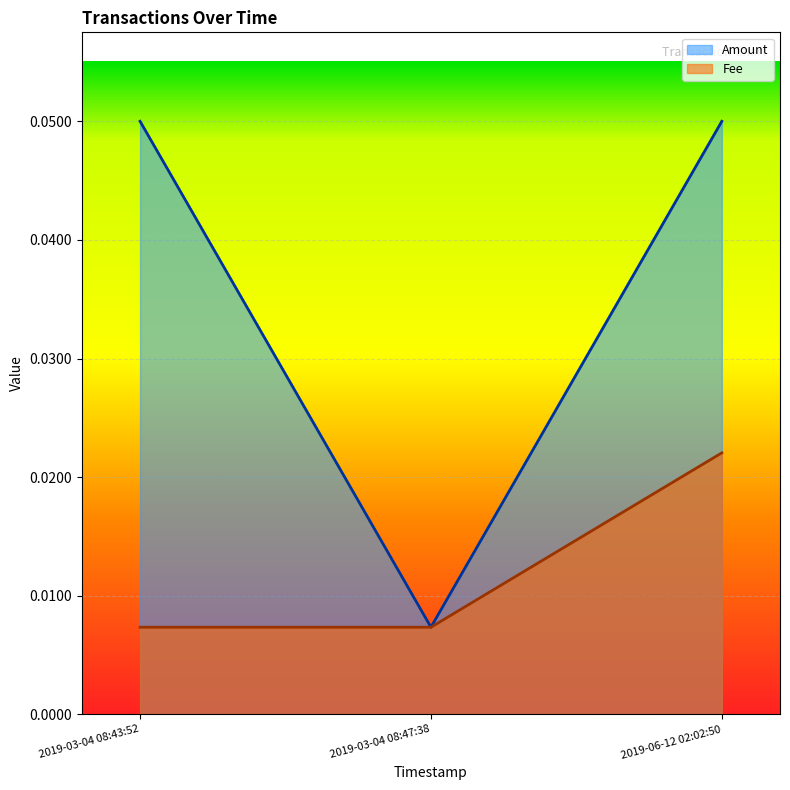

How many lines are shown in the chart?

2